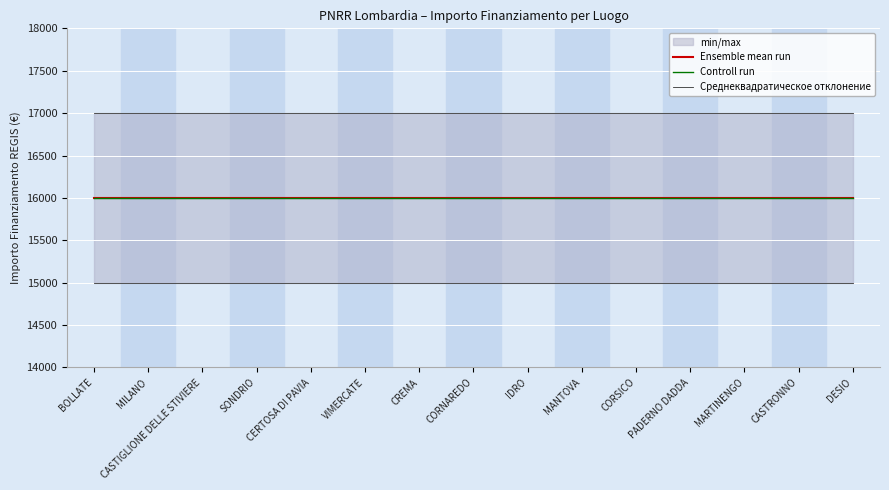

Reading right to left, list all the values displayed in this chart.

Ensemble mean run: 16000	16000	16000	16000	16000	16000	16000	16000	16000	16000	16000	16000	16000	16000	16000
Controll run: 16000	16000	16000	16000	16000	16000	16000	16000	16000	16000	16000	16000	16000	16000	16000
Среднеквадратическое отклонение: 15000	15000	15000	15000	15000	15000	15000	15000	15000	15000	15000	15000	15000	15000	15000